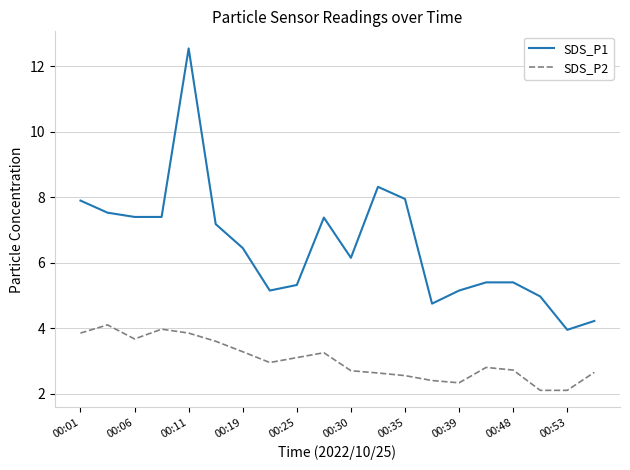

What is the smallest value displayed?

2.1